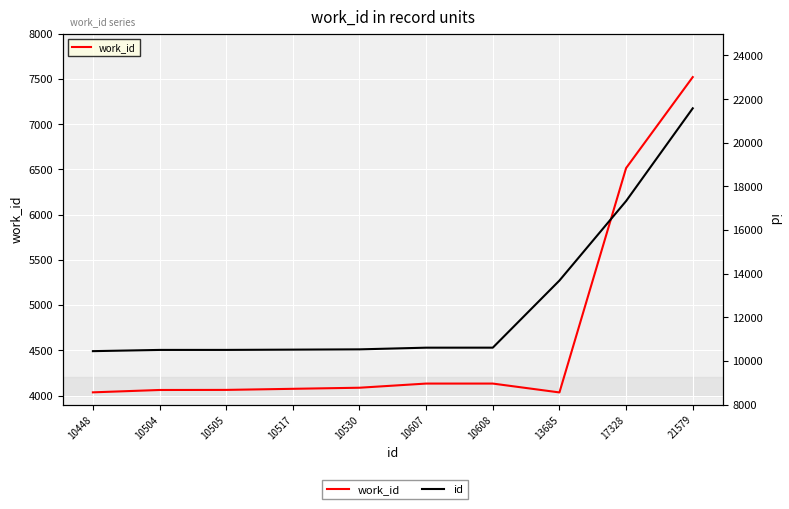

What is the minimum value for work_id?

4034